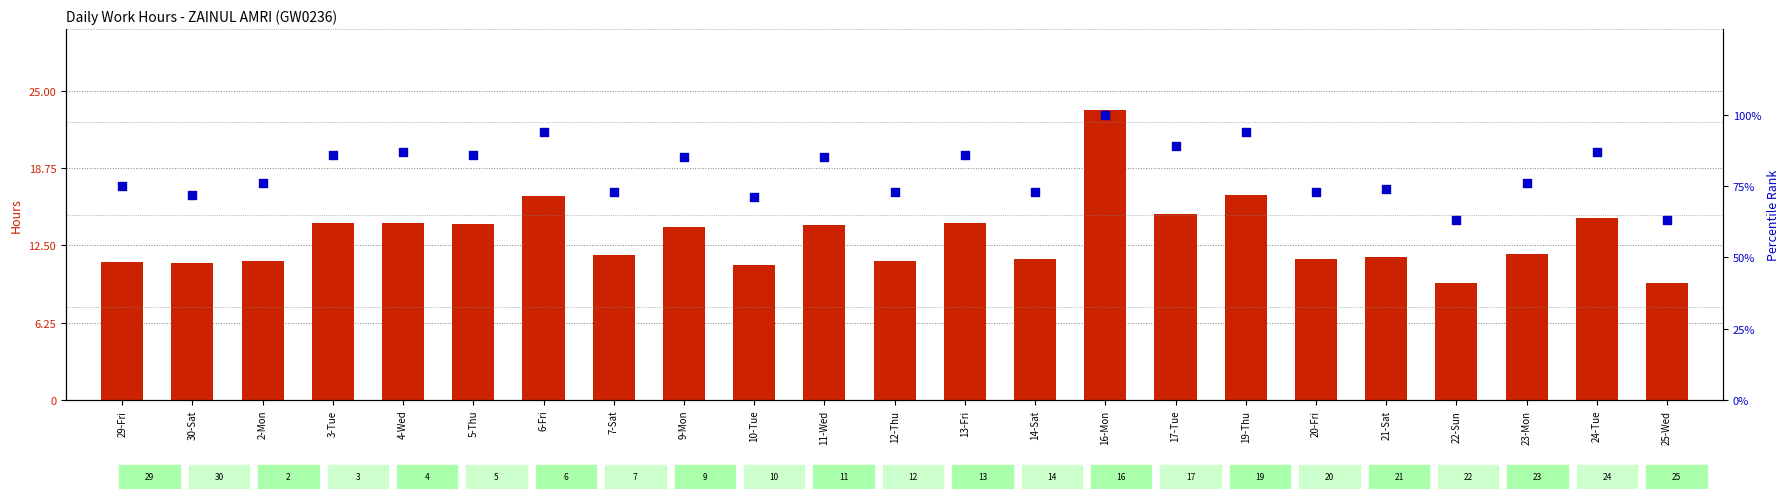

At which category is the sum across all series the highest?

16-Mon